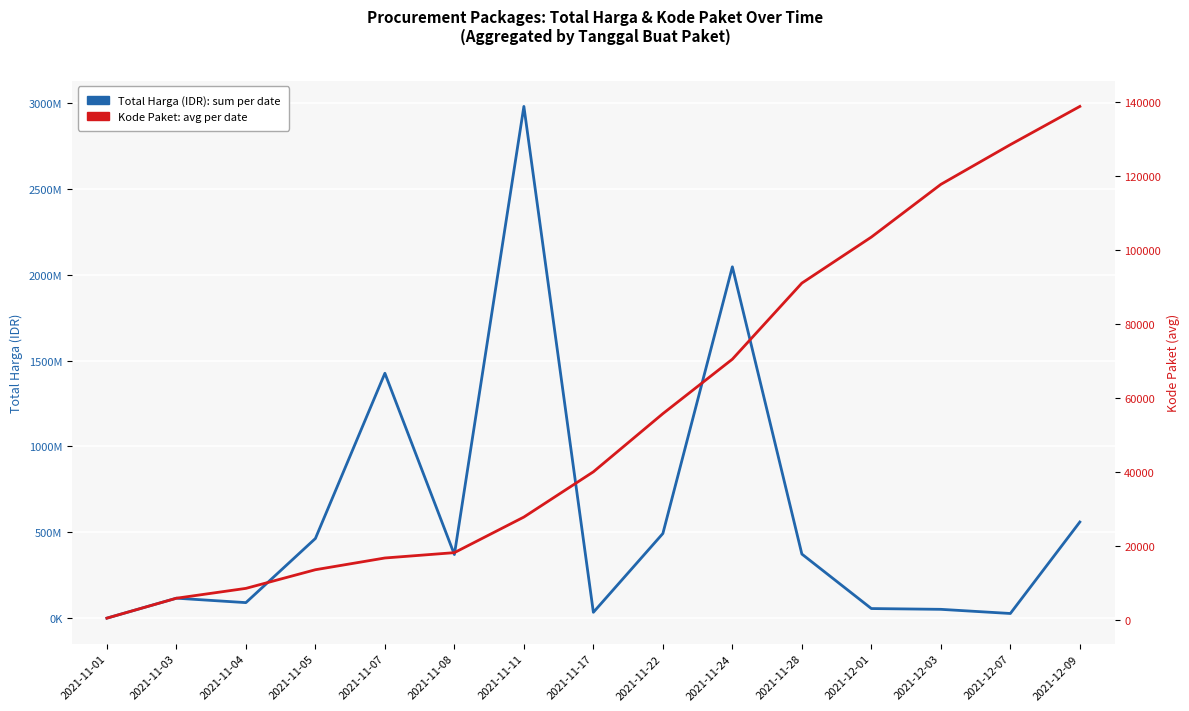

Is it true that Kode Paket (avg) equals 150521.4 at 2021-12-01?

False